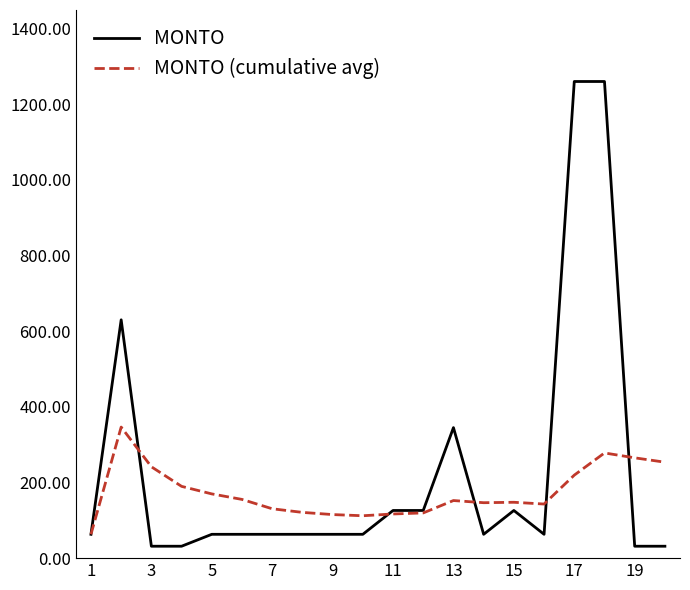

List the series in order of their peak value, highest first.

MONTO, MONTO (cumulative avg)